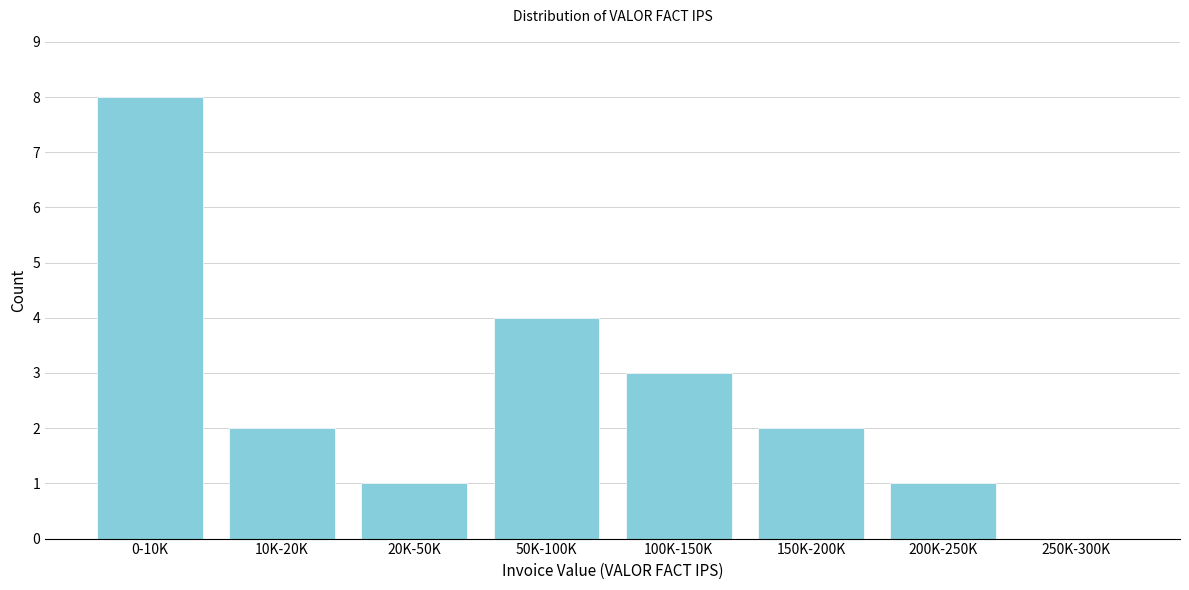

Reading left to right, transcribe all the data shown in this chart.

0-10K=8	10K-20K=2	20K-50K=1	50K-100K=4	100K-150K=3	150K-200K=2	200K-250K=1	250K-300K=0